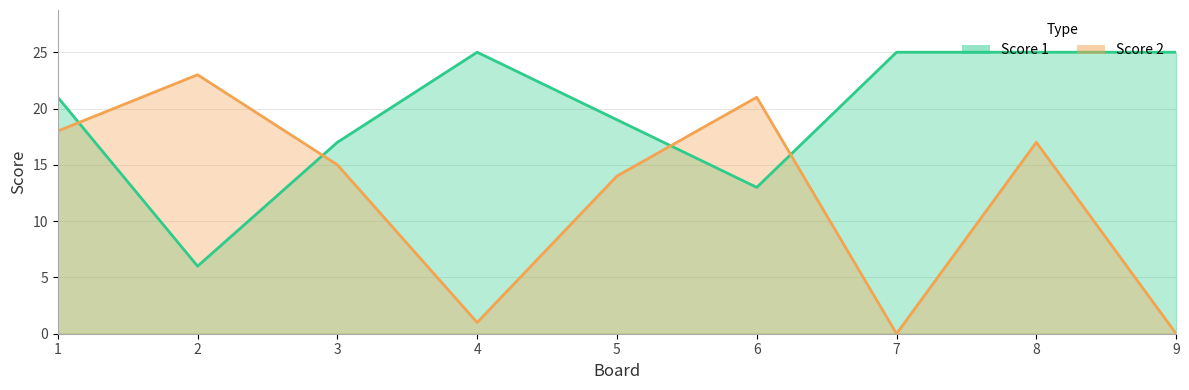

How many times do Score 2 and Score 1 cross each other?

4